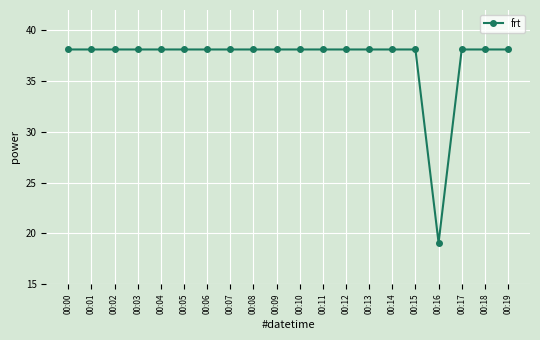

What is the ratio of the value at 00:08 to the value at 00:05?

1.0